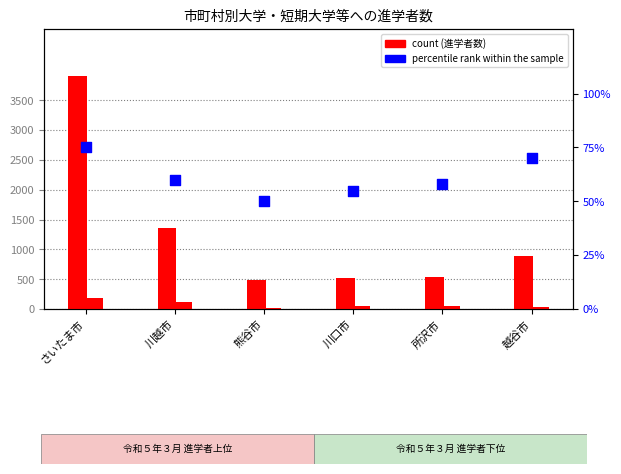

At which category is the sum across all series the highest?

さいたま市